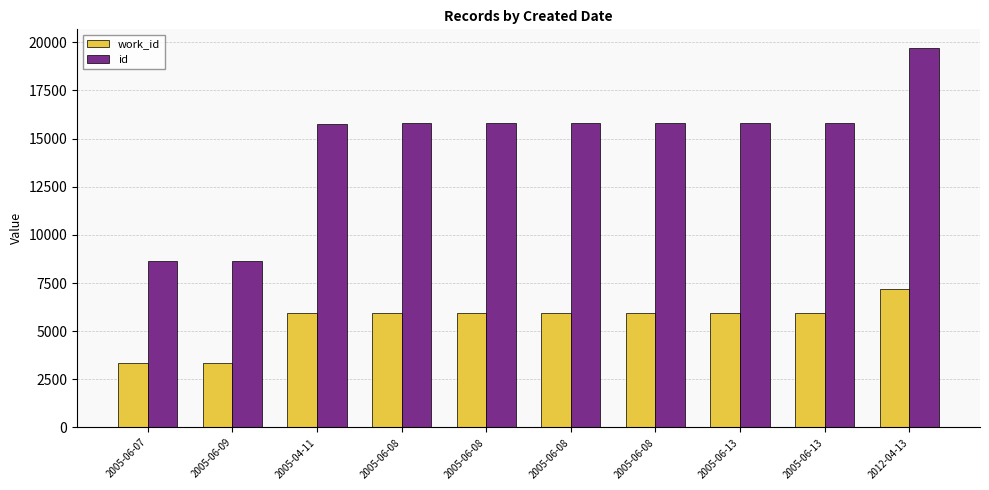

Which series has the largest range (max minus min)?

id